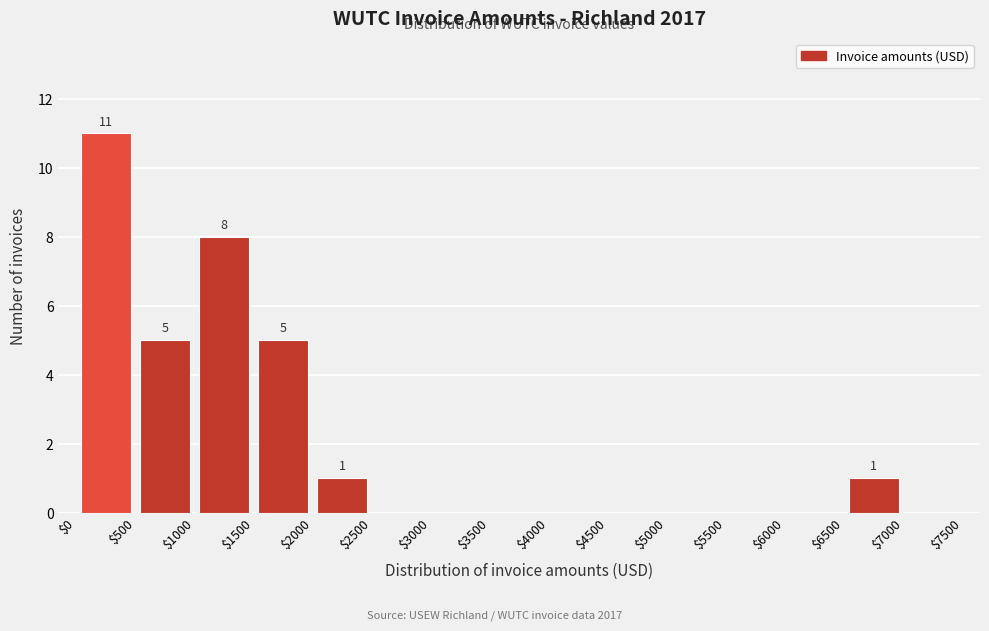

Over which range of the x-axis is the bar tallest?

$0 to $500